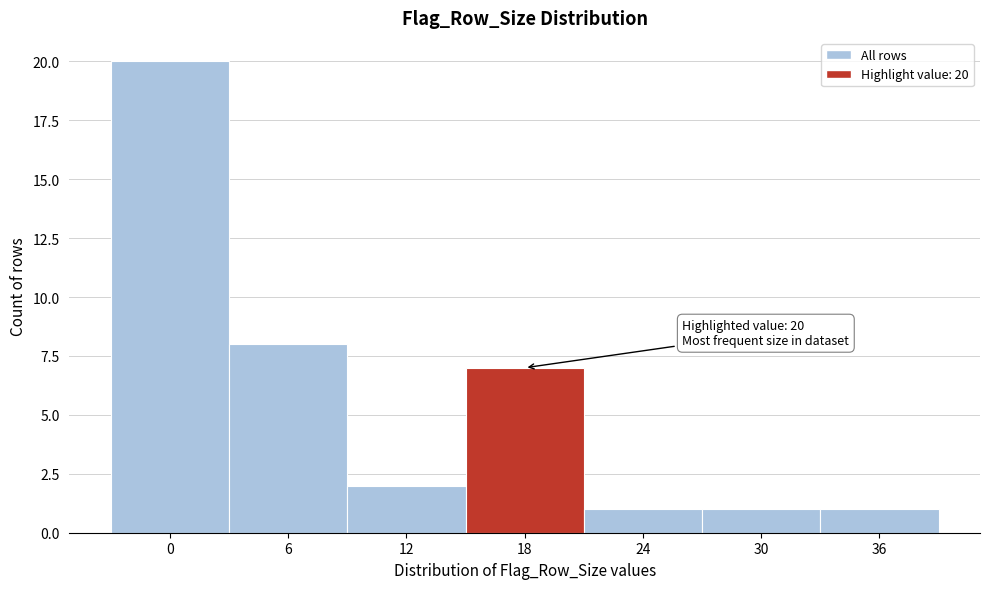

Reading left to right, transcribe all the data shown in this chart.

0=20	6=8	12=2	18=7	24=1	30=1	36=1